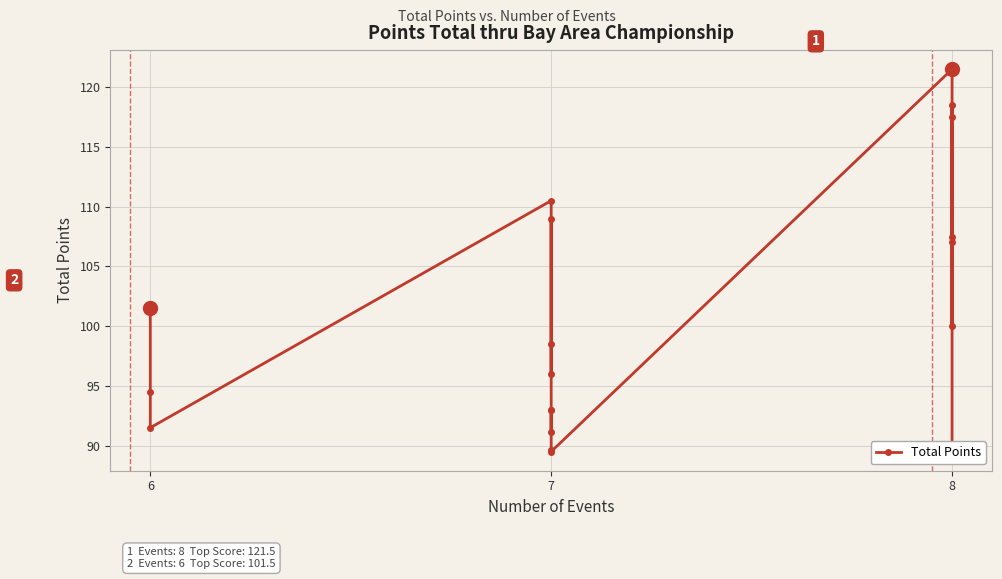

Count the number of values greater than 98.

10